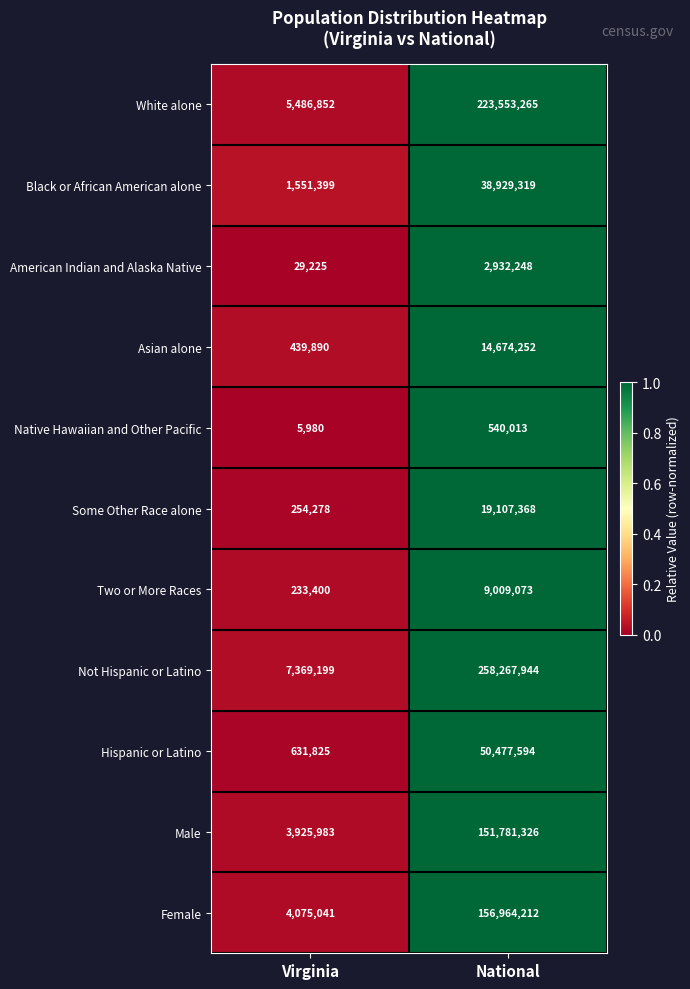

What is the total value across all series at Virginia?

24003072